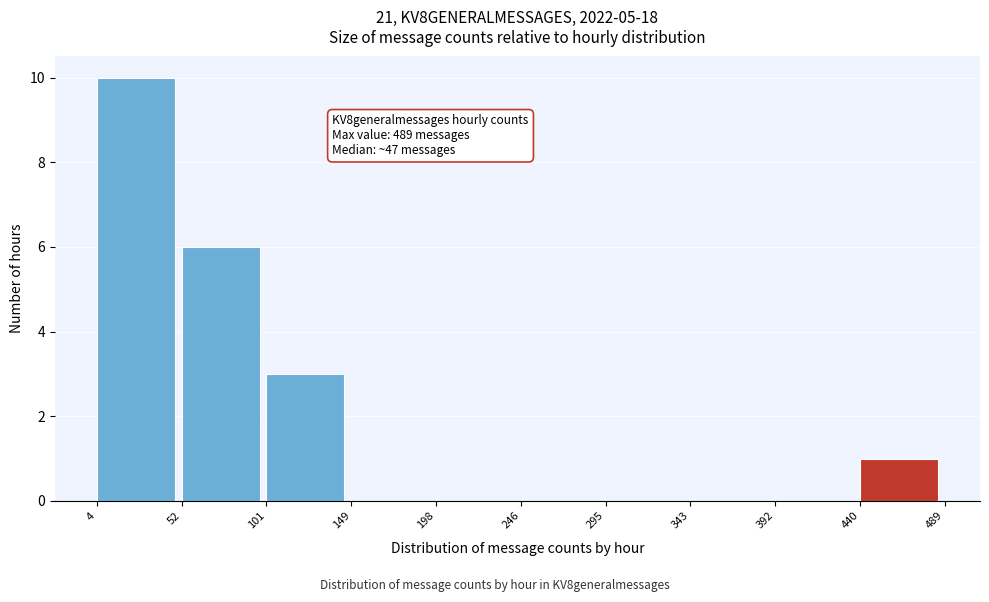

Over which range of the x-axis is the bar tallest?

4 to 52